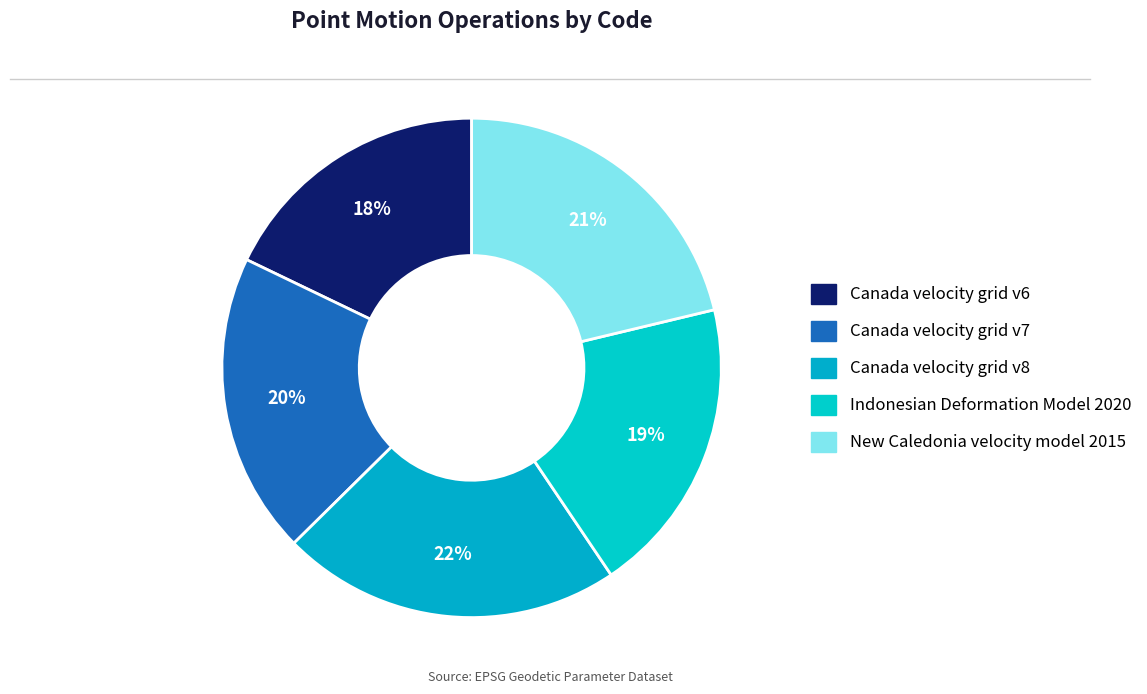

How many segments does this pie chart have?

5